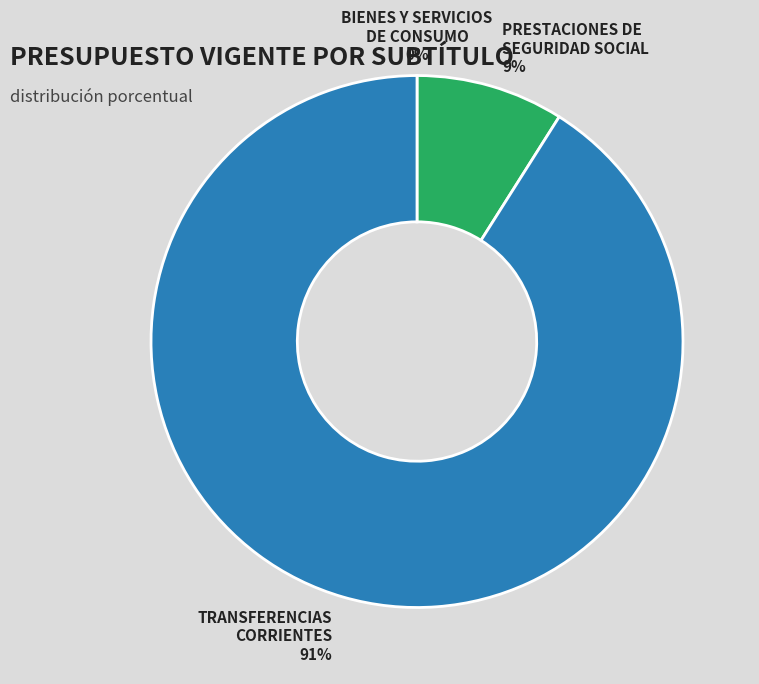

Is there a majority slice in this chart?

Yes